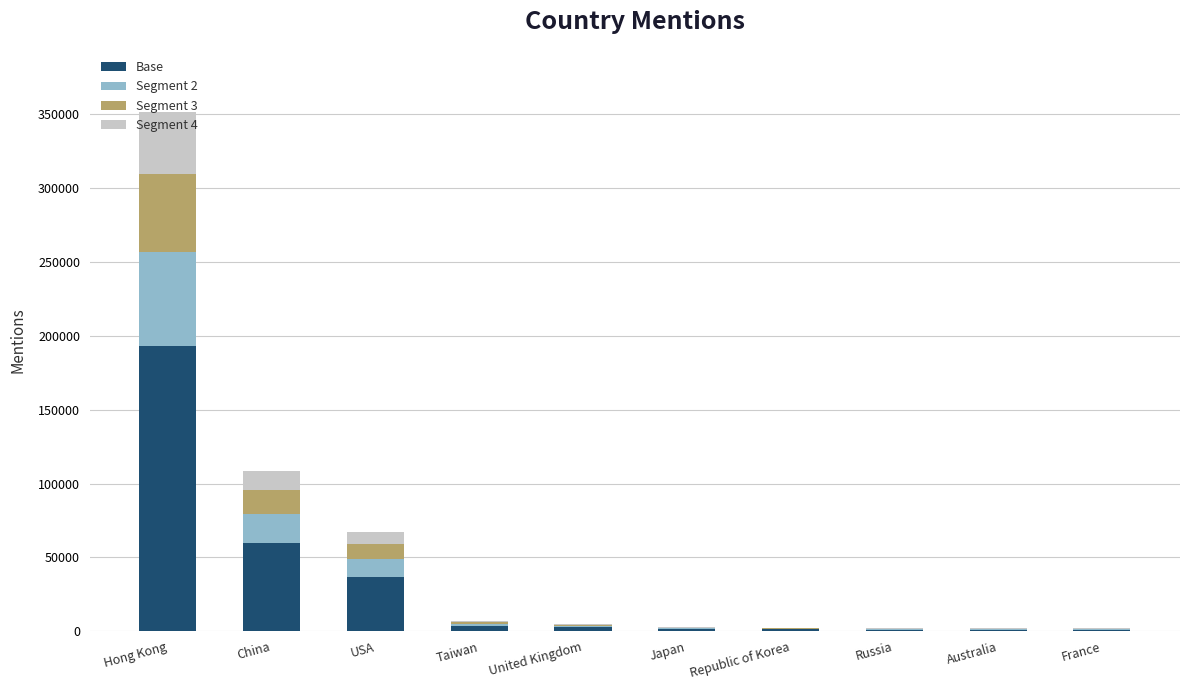

At which label does Base reach its peak?

Hong Kong